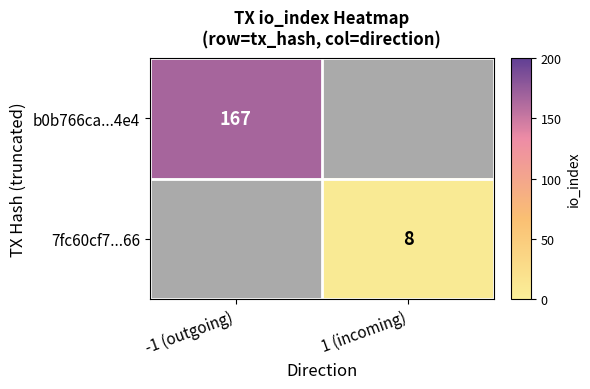

The value of b0b766ca...4e4 at -1 (outgoing) is 167. True or false?

True